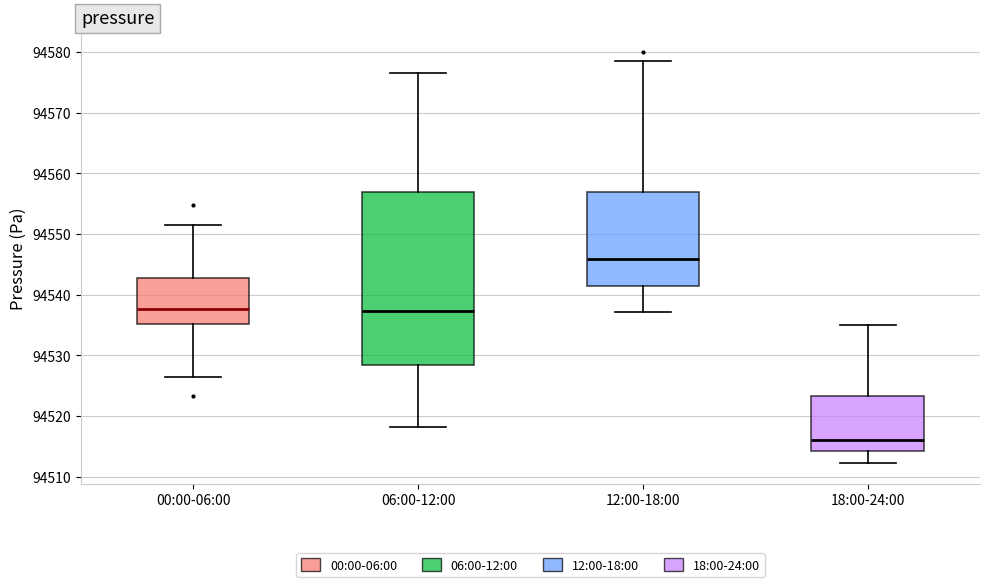

Where is the lower edge of the box for 06:00-12:00 on the y-axis? The values are not printed on the chart, so give them approximately, as read against the axis.

94528